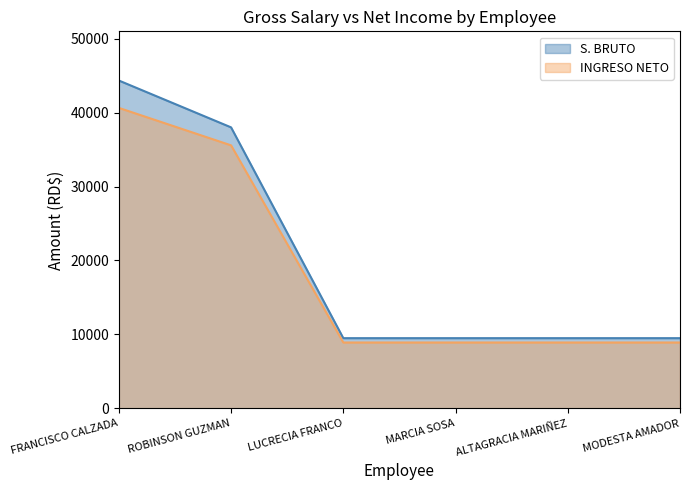

List the series in order of their peak value, lowest first.

INGRESO NETO, S. BRUTO